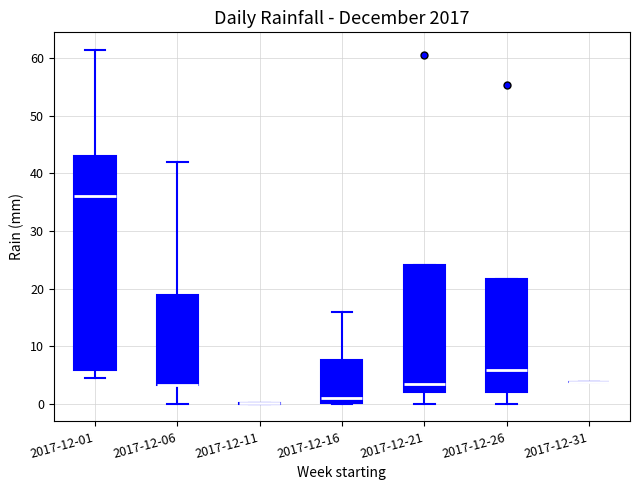

Reading left to right, transcribe this box plot: for each box, give where its median line is, the range the box spans, and where its two whiskers end, as read against the y-axis. The values are not printed on the chart, so give them approximately, as read against the axis.

2017-12-01: median 36, box 6 to 43, whiskers 4 to 61
2017-12-06: median 3 (drawn on the box's lower edge), box 3 to 19, whiskers 0 to 42
2017-12-11: box collapsed to a line at 0, whiskers 0 to 0
2017-12-16: median 1, box 0 to 8, whiskers 0 to 16
2017-12-21: median 3, box 2 to 24, whiskers 0 to 24
2017-12-26: median 6, box 2 to 22, whiskers 0 to 22
2017-12-31: box collapsed to a line at 4, whiskers 4 to 4